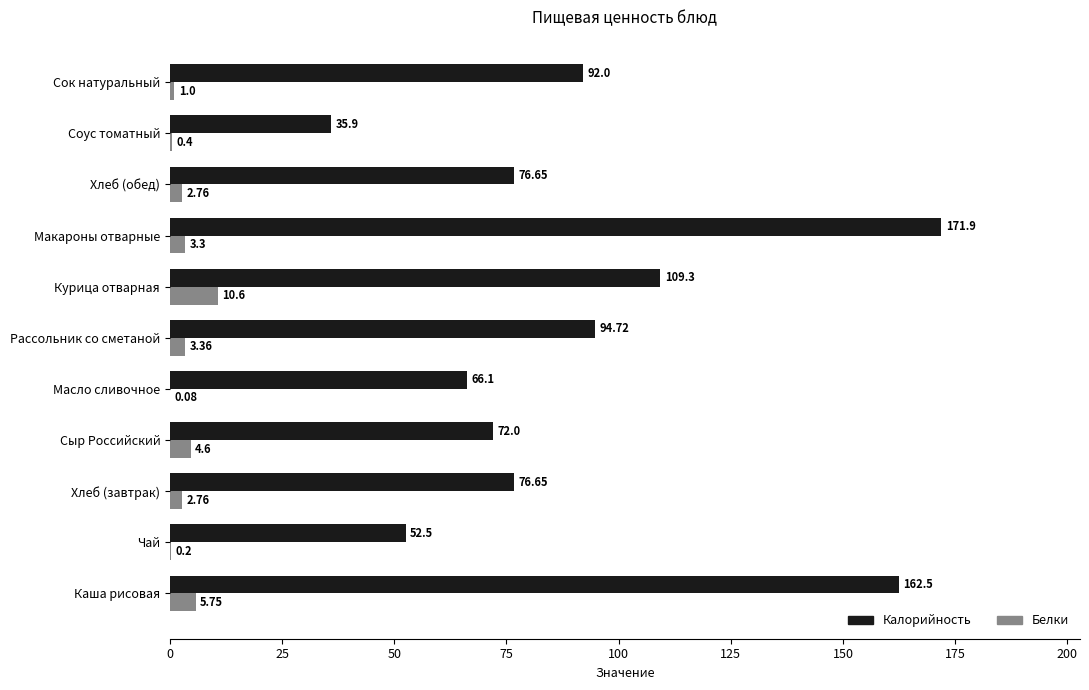

Which series changed the most between Каша рисовая and Сыр Российский?

Калорийность